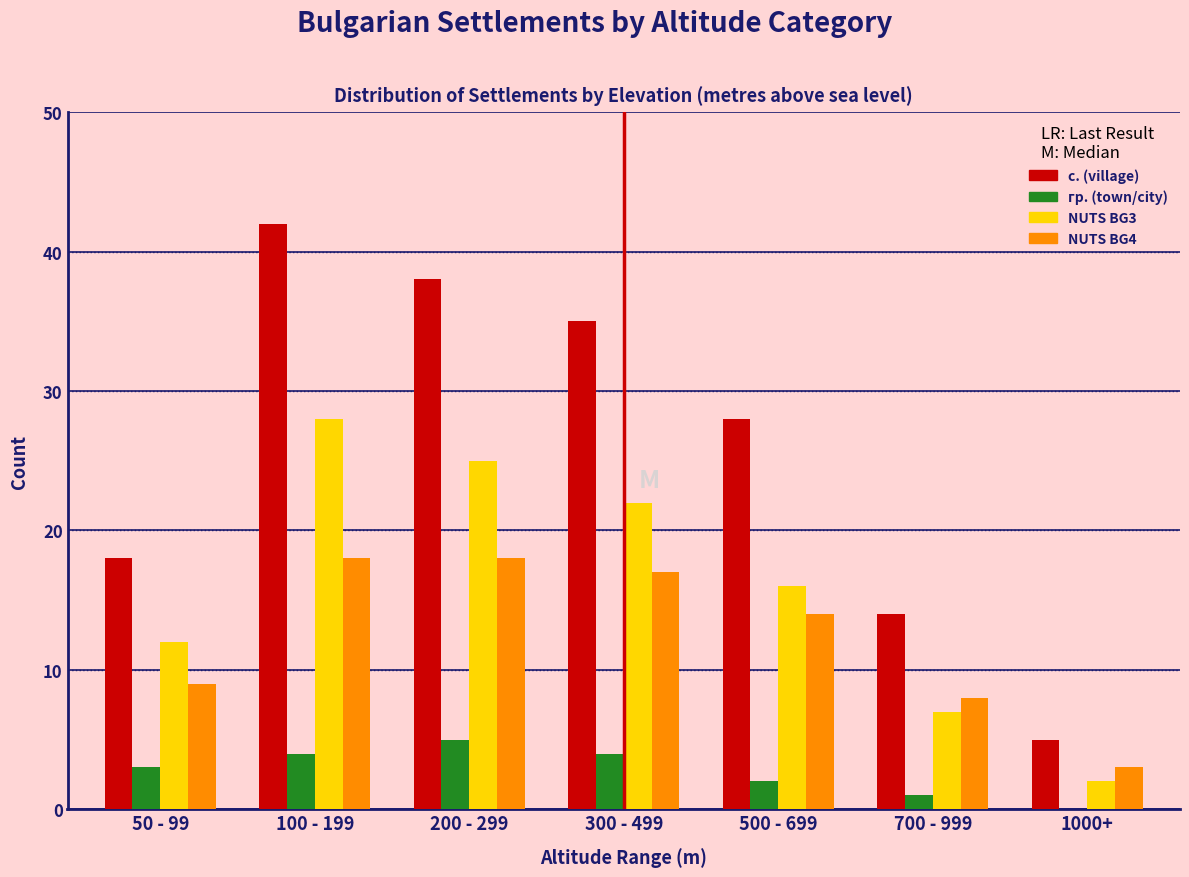

Reading left to right, what are all the values shown in this chart?

с. (village): 50 - 99=18	100 - 199=42	200 - 299=38	300 - 499=35	500 - 699=28	700 - 999=14	1000+=5
гр. (town/city): 50 - 99=3	100 - 199=4	200 - 299=5	300 - 499=4	500 - 699=2	700 - 999=1	1000+=0
NUTS BG3: 50 - 99=12	100 - 199=28	200 - 299=25	300 - 499=22	500 - 699=16	700 - 999=7	1000+=2
NUTS BG4: 50 - 99=9	100 - 199=18	200 - 299=18	300 - 499=17	500 - 699=14	700 - 999=8	1000+=3